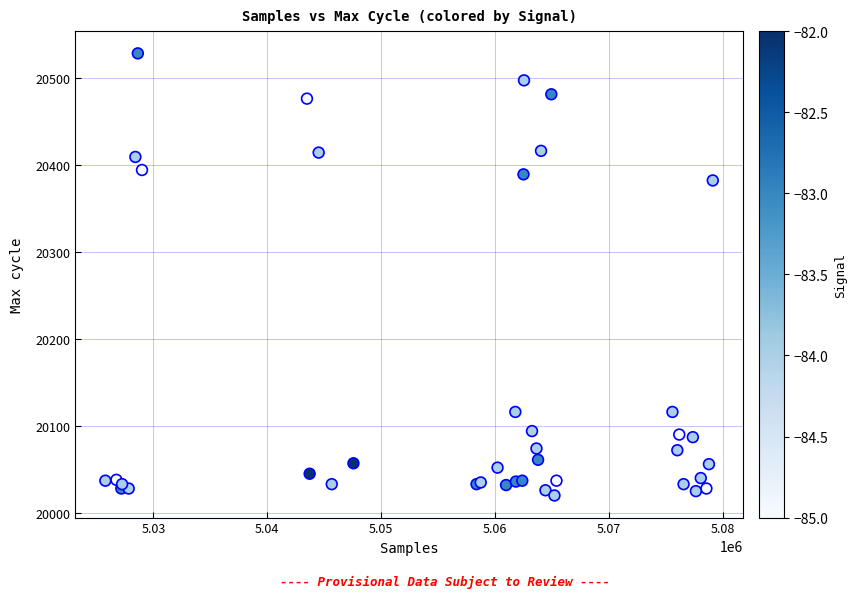

What Y value in the scatter plot is closest to 20274?

20382